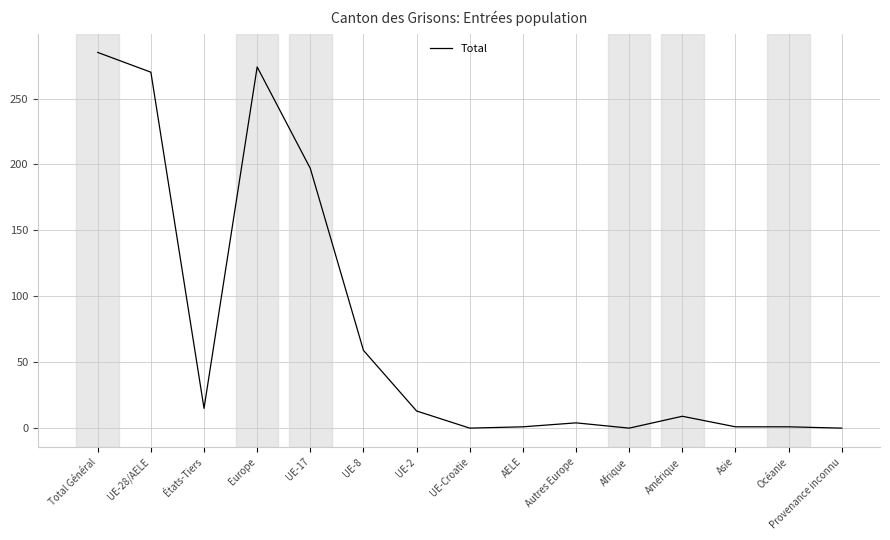

What is the ratio of the value at Total Général to the value at UE-8?

4.8